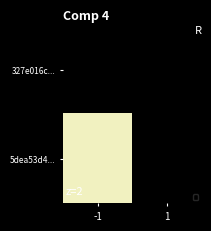

The value of 5dea53d4... at -1 is 15. True or false?

False